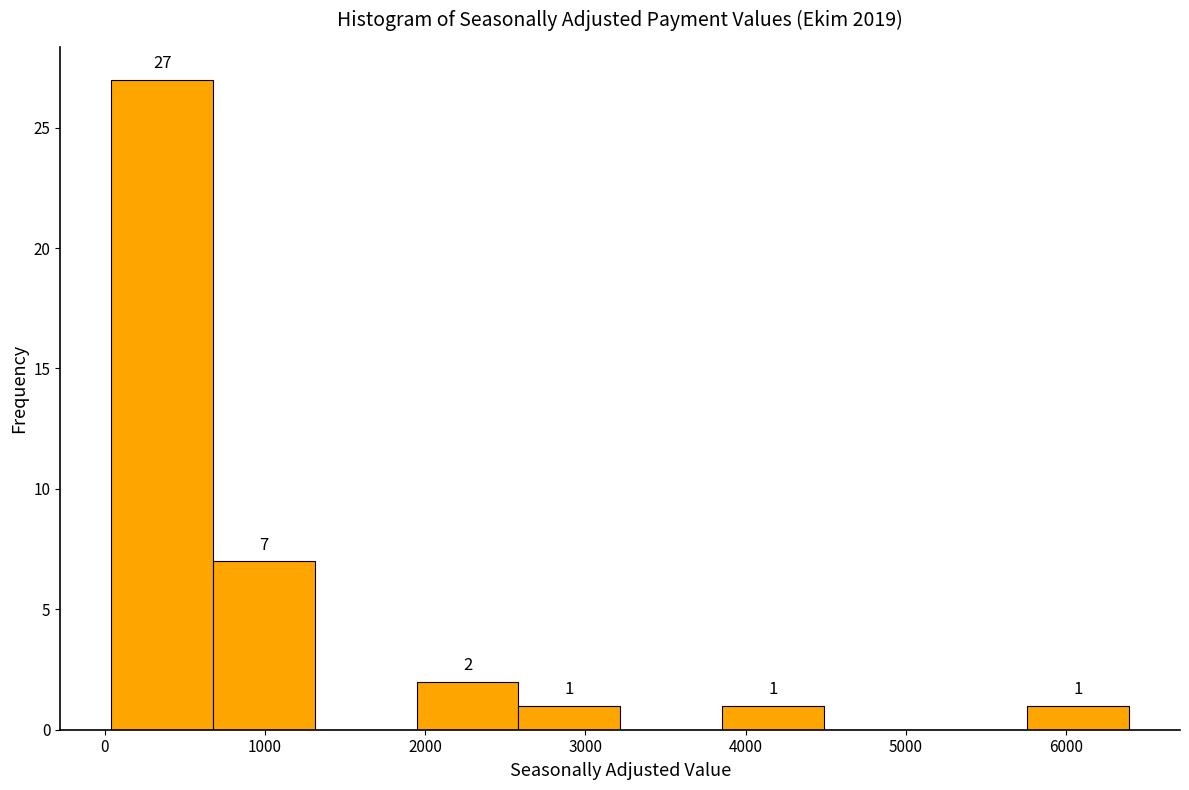

Which range on the x-axis has the tallest bar?

0 to 700